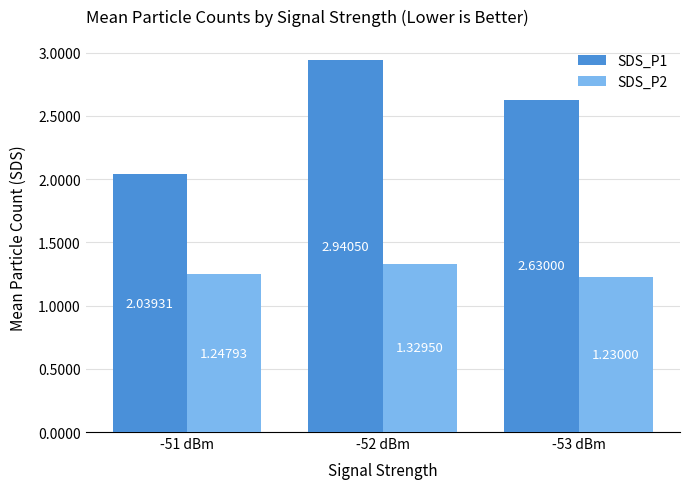

At -53 dBm, list the series in order from smallest to largest.

SDS_P2, SDS_P1